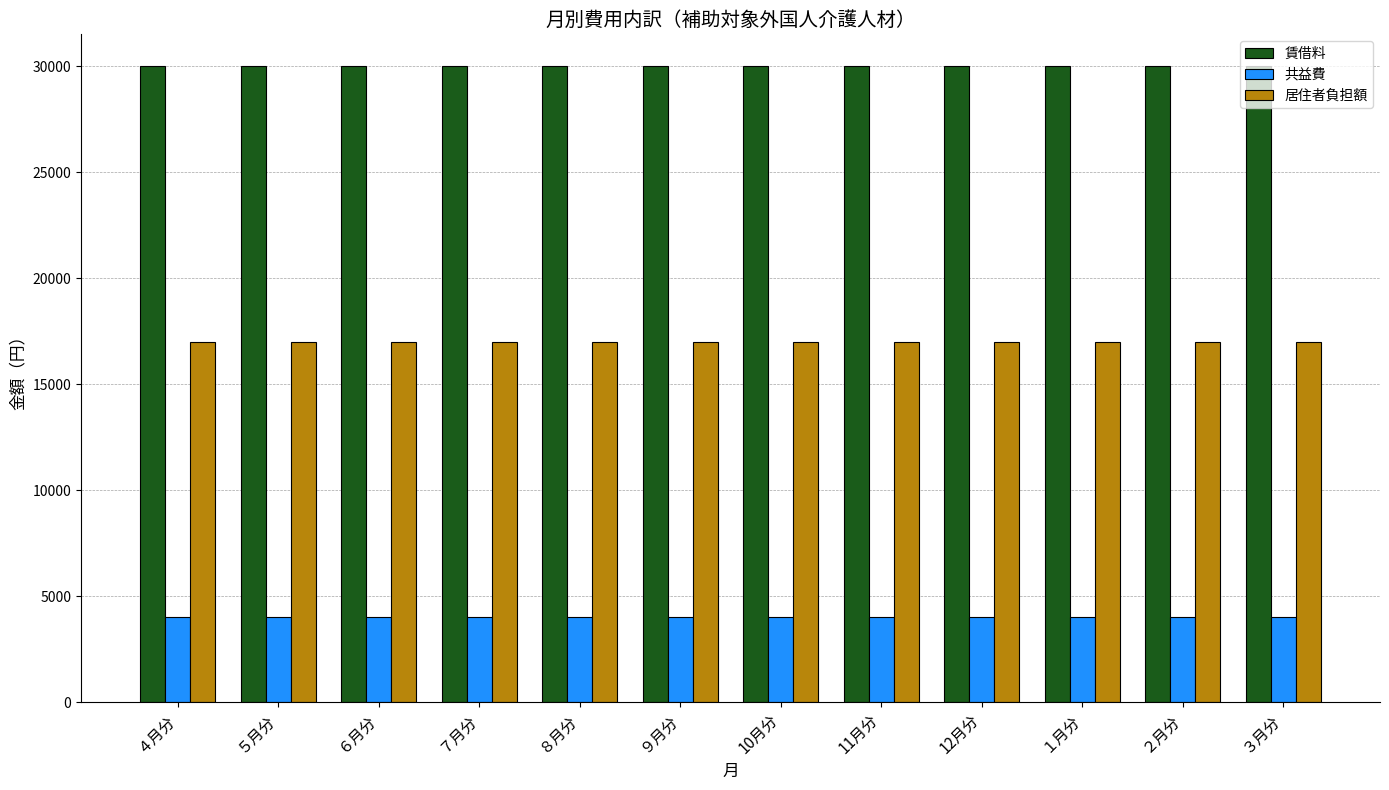

True or false: 居住者負担額 has a value of 24644 at 12月分.

False